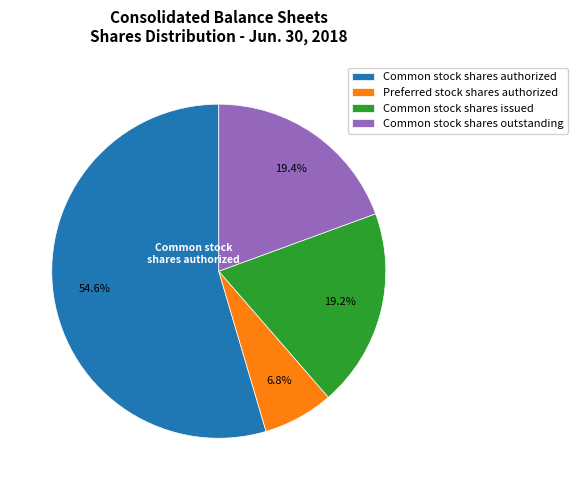

Which slice represents more than half of the pie?

Common stock shares authorized